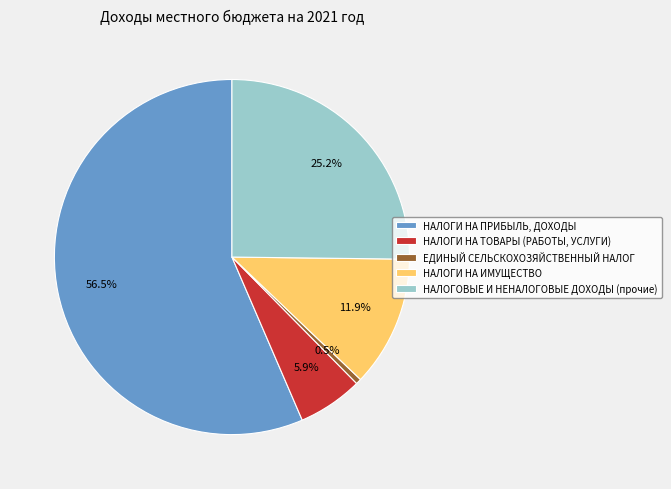

Between ЕДИНЫЙ СЕЛЬСКОХОЗЯЙСТВЕННЫЙ НАЛОГ and НАЛОГОВЫЕ И НЕНАЛОГОВЫЕ ДОХОДЫ (прочие), which is larger?

НАЛОГОВЫЕ И НЕНАЛОГОВЫЕ ДОХОДЫ (прочие)